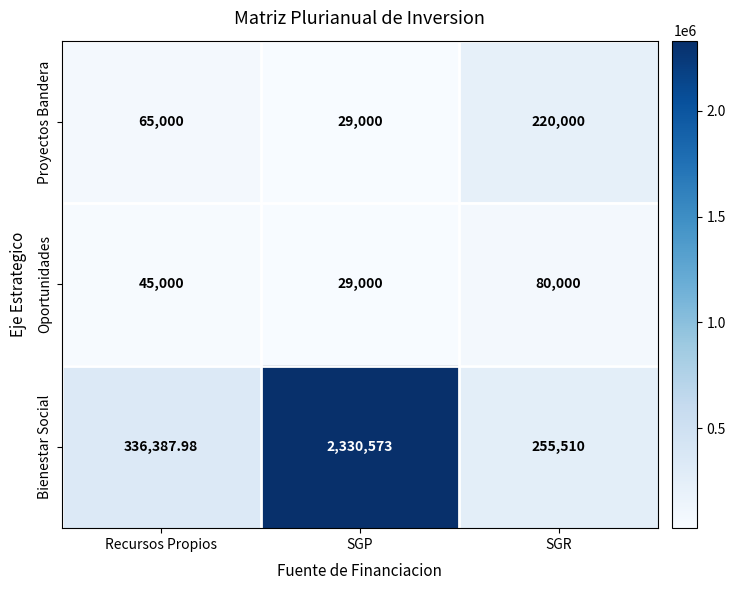

Where is Bienestar Social nearest to the value 1293041?

Recursos Propios